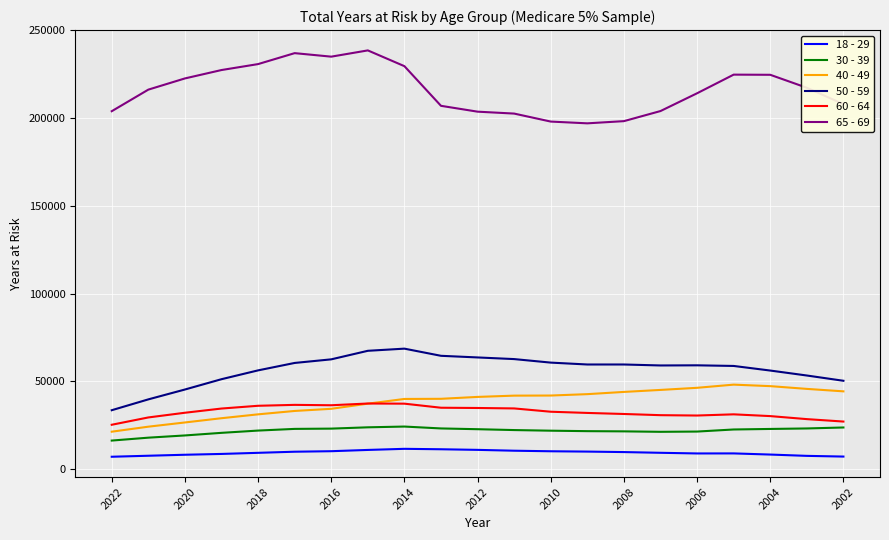

Which series has the widest spread of values?

65 - 69